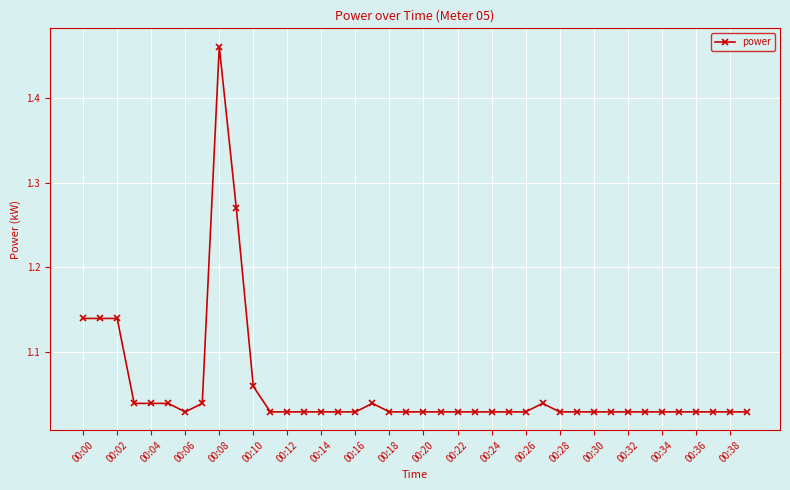

What is the difference between the maximum and minimum values?

0.4